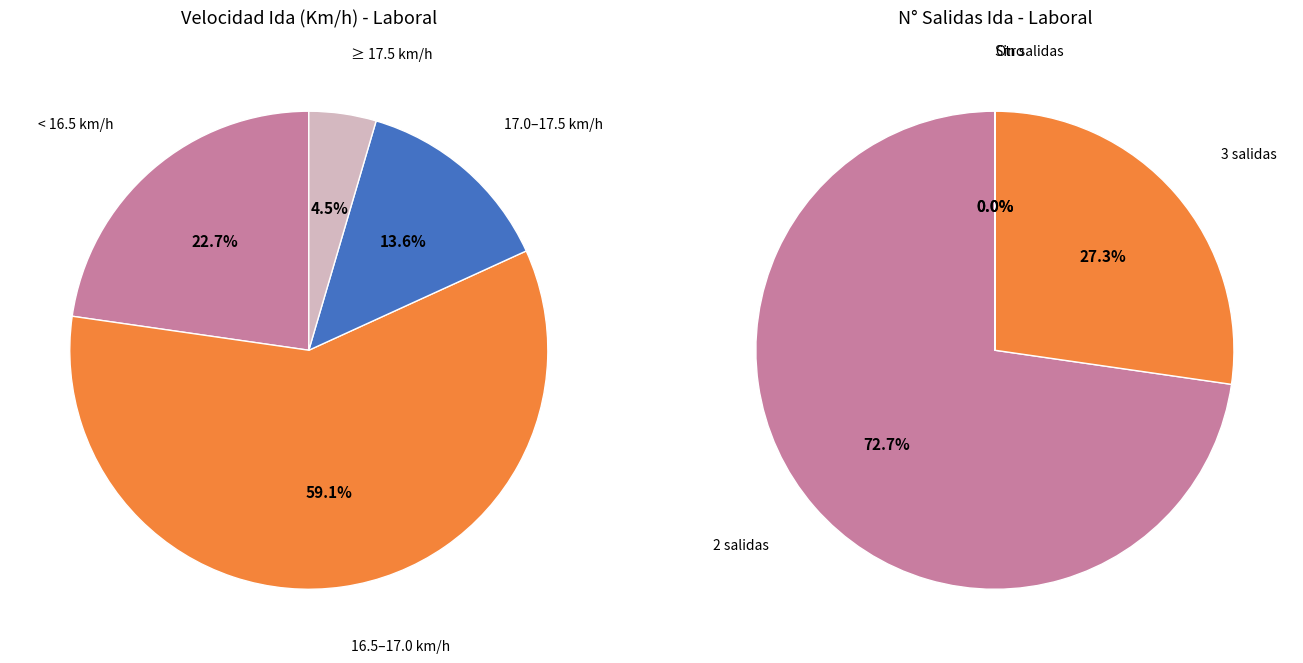

Is it true that 10:00 is 1% of the pie?

False